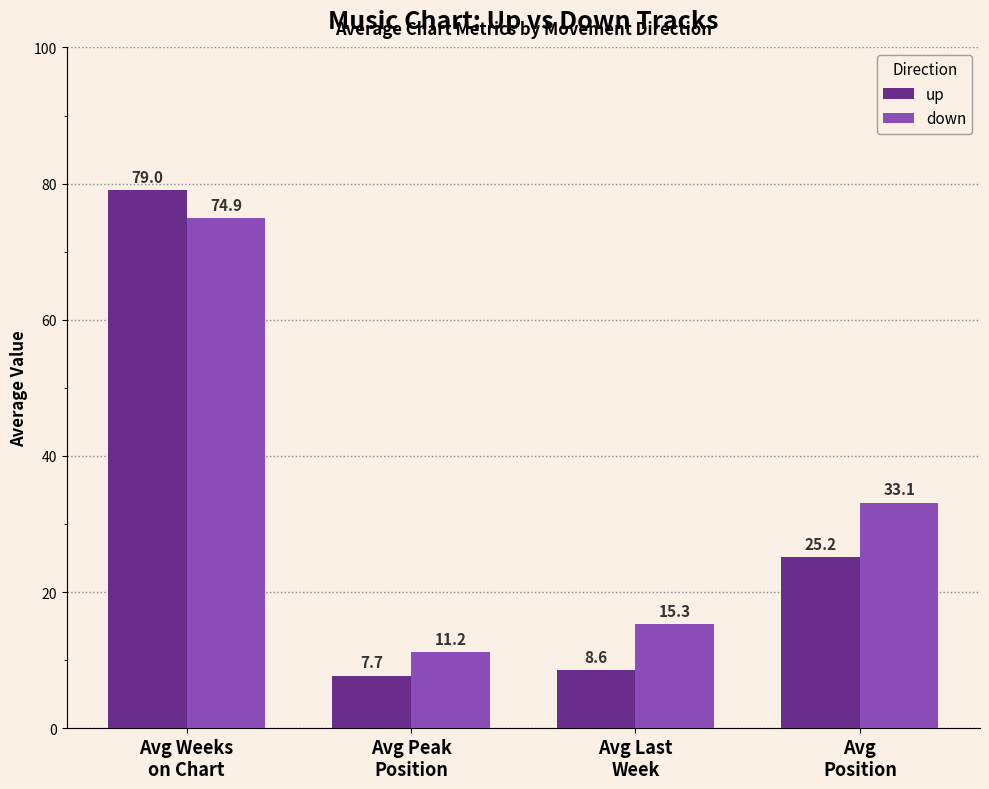

Which series has the largest range (max minus min)?

up